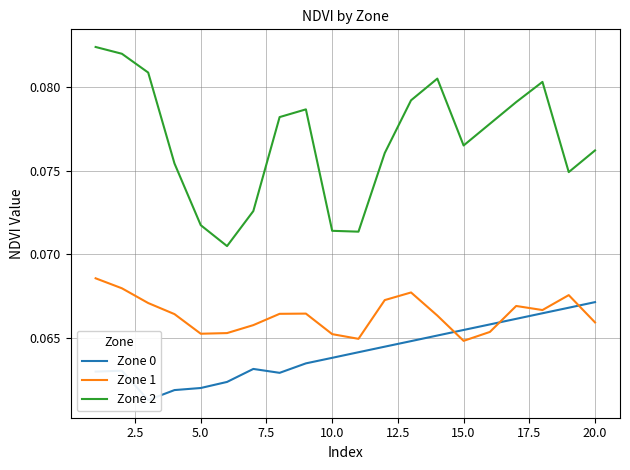

What are all the series names shown in the legend?

Zone 0, Zone 1, Zone 2